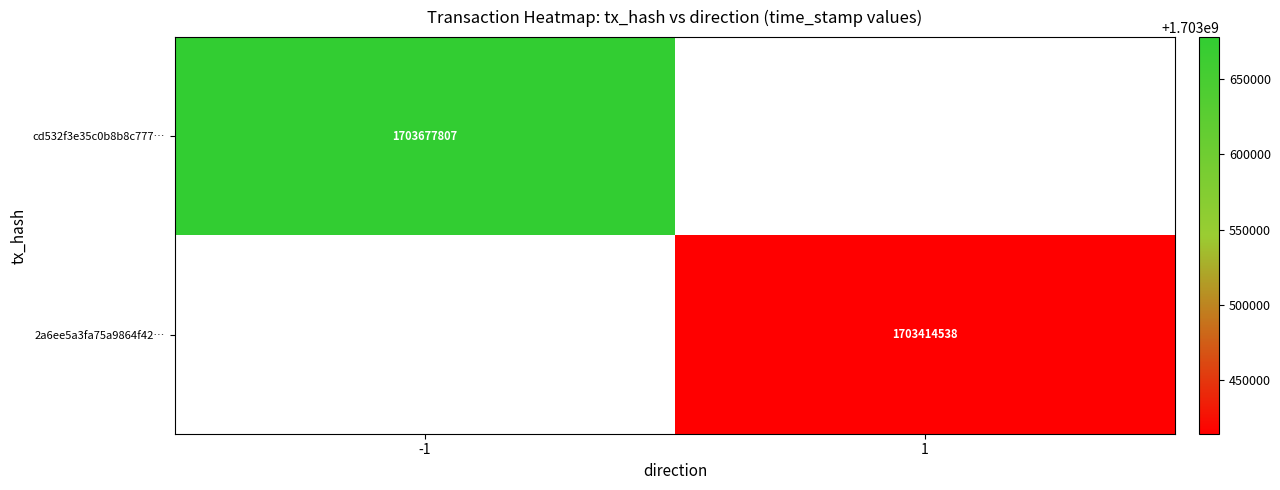

At how many categories does at least one series exceed 1703569704?

1